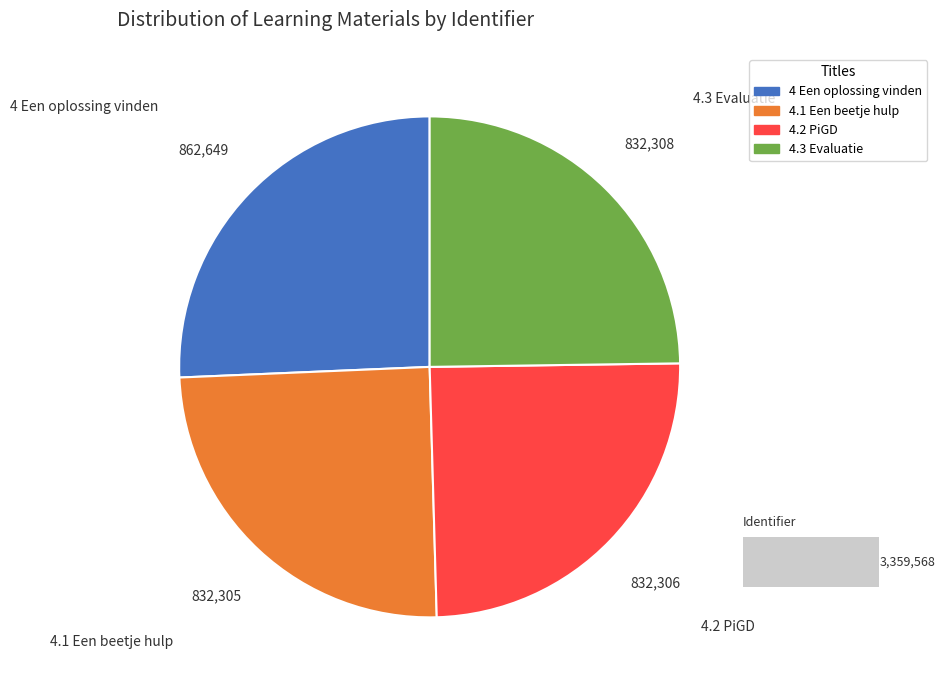

Rank the categories by value from lowest to highest.

4.1 Een beetje hulp, 4.2 PiGD, 4.3 Evaluatie, 4 Een oplossing vinden